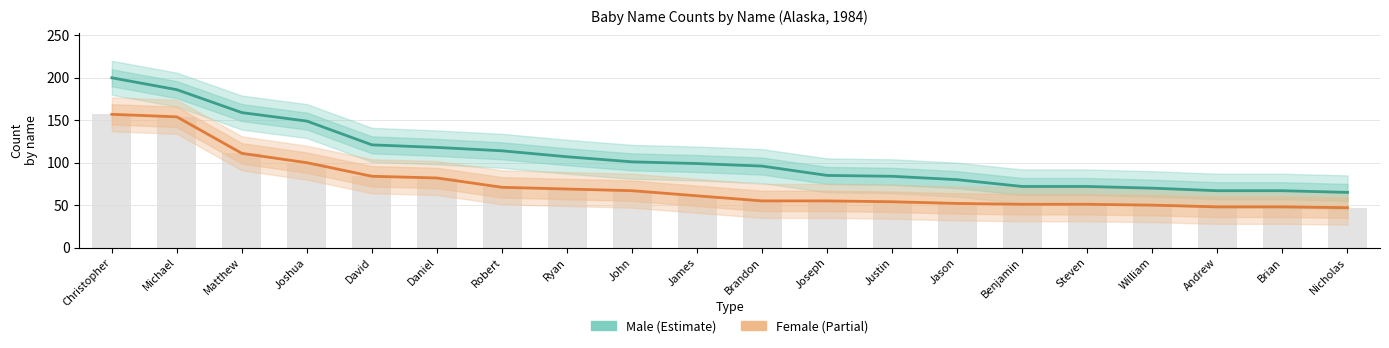

Count the number of data series in this chart.

2